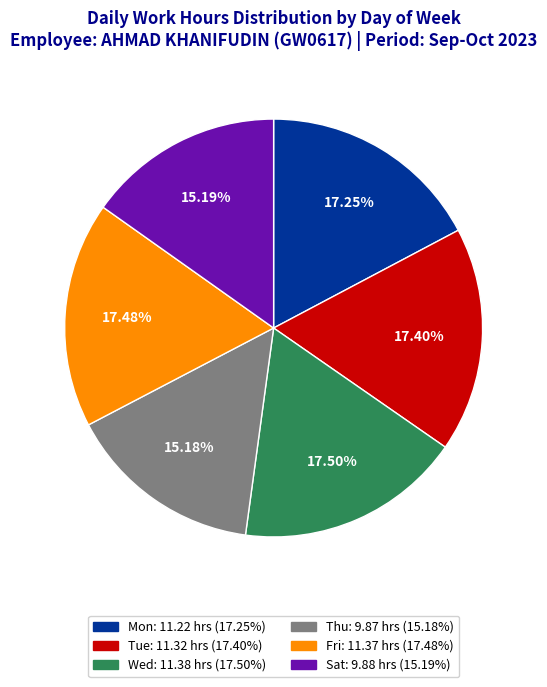

The Mon slice represents 10% of the pie. True or false?

False